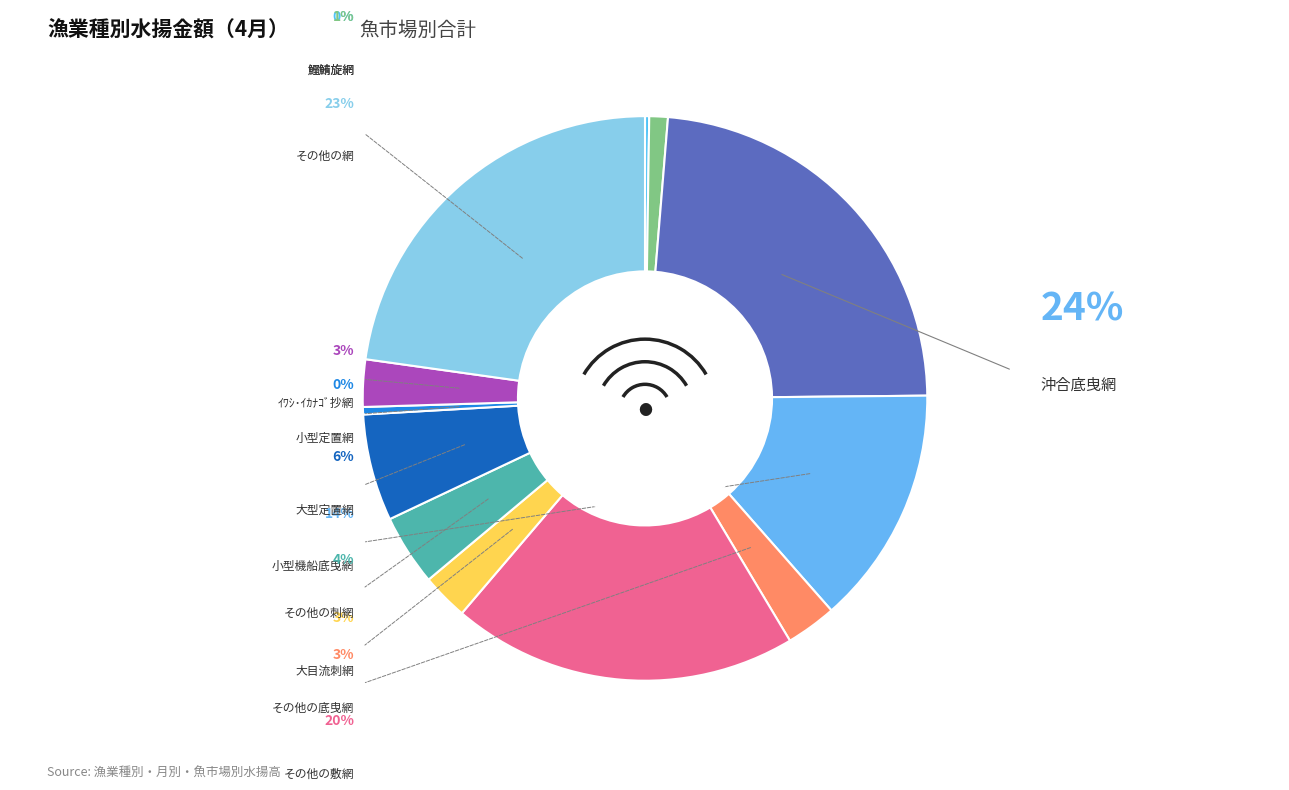

What is the largest slice in the pie chart?

沖合底曳網